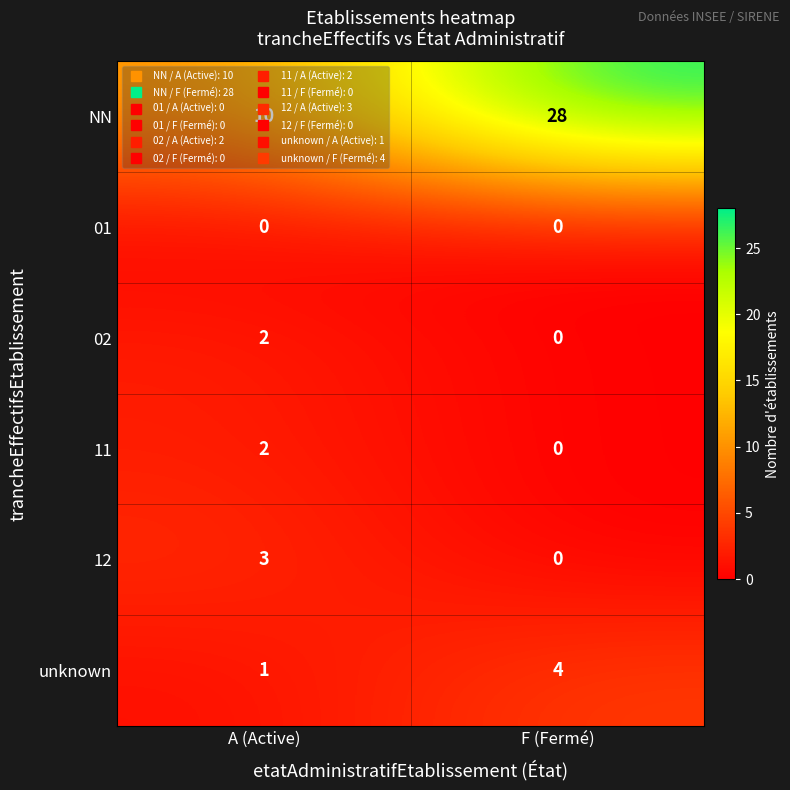

The 01 series shows 0 at F (Fermé). True or false?

True